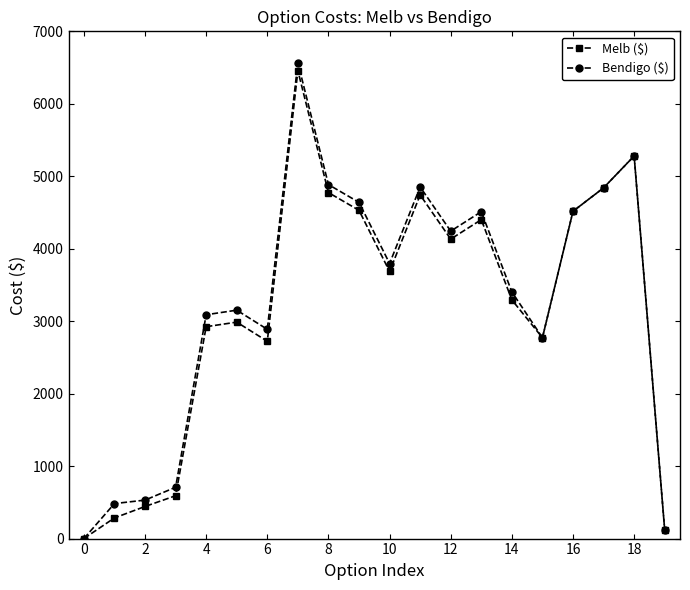

True or false: Bendigo ($) has more than 0 interior local peaks.

True